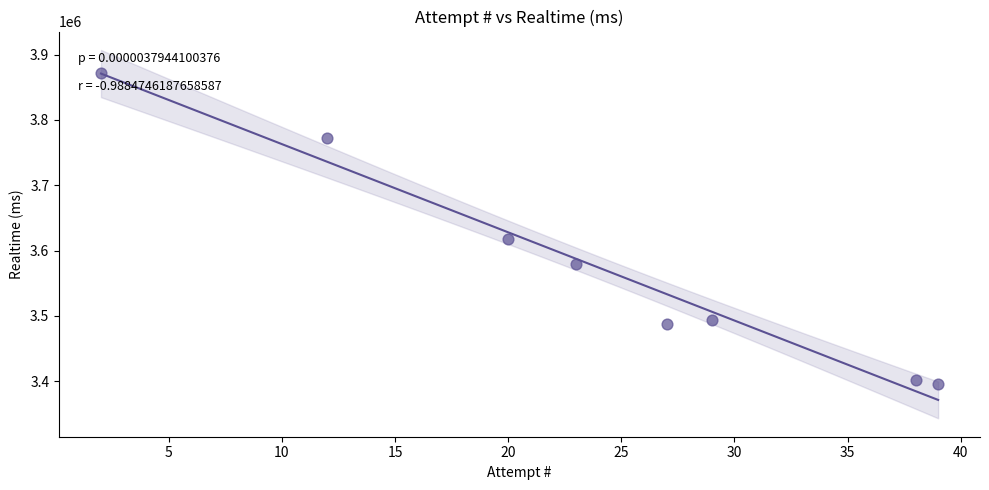

What is the average Y value?

3577337